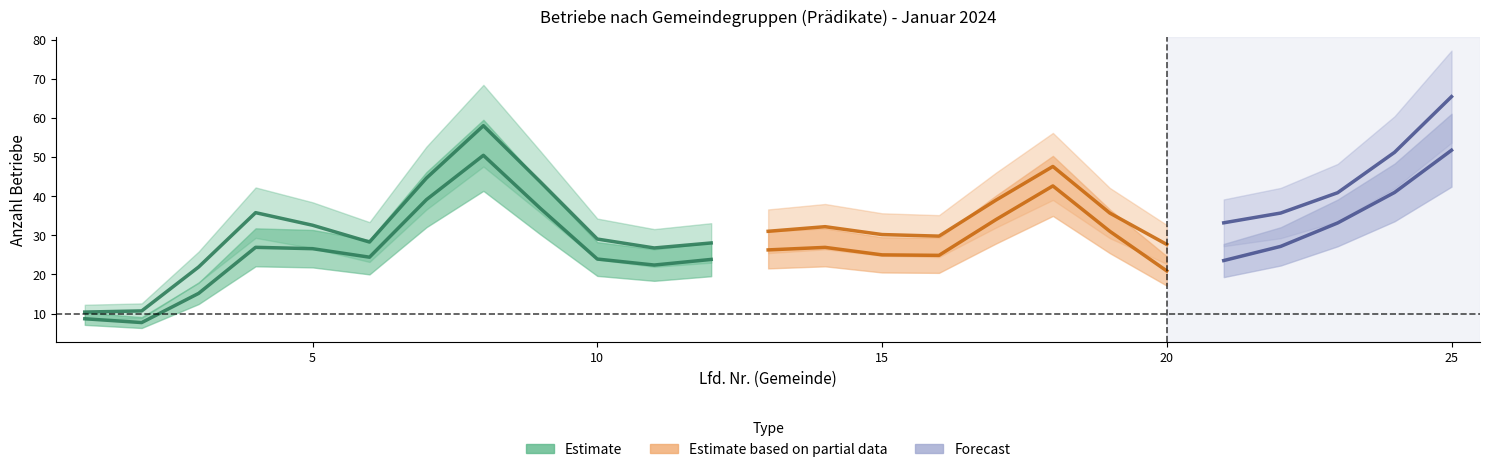

At which category does the chart reach its minimum across all series?

2